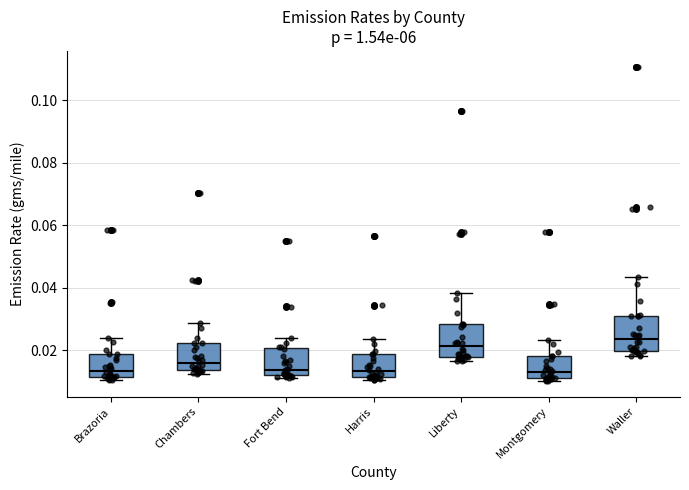

Reading left to right, read every box against the y-axis: the position of its median line, the range the box covers, and the ends of its whiskers. The values are not printed on the chart, so give them approximately, as read against the axis.

Brazoria: median 0.014, box 0.012 to 0.018, whiskers 0.010 to 0.024
Chambers: median 0.016, box 0.014 to 0.022, whiskers 0.012 to 0.028
Fort Bend: median 0.014, box 0.012 to 0.020, whiskers 0.012 (just below the box's lower edge) to 0.024
Harris: median 0.014, box 0.012 to 0.018, whiskers 0.010 to 0.024
Liberty: median 0.022, box 0.018 to 0.028, whiskers 0.016 to 0.038
Montgomery: median 0.014, box 0.012 to 0.018, whiskers 0.010 to 0.024
Waller: median 0.024, box 0.020 to 0.030, whiskers 0.018 to 0.044